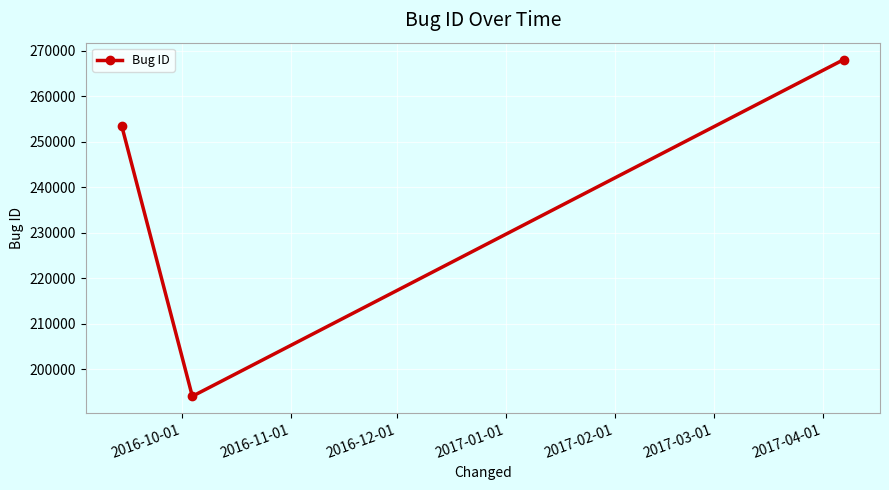

What is the smallest value displayed?

194034